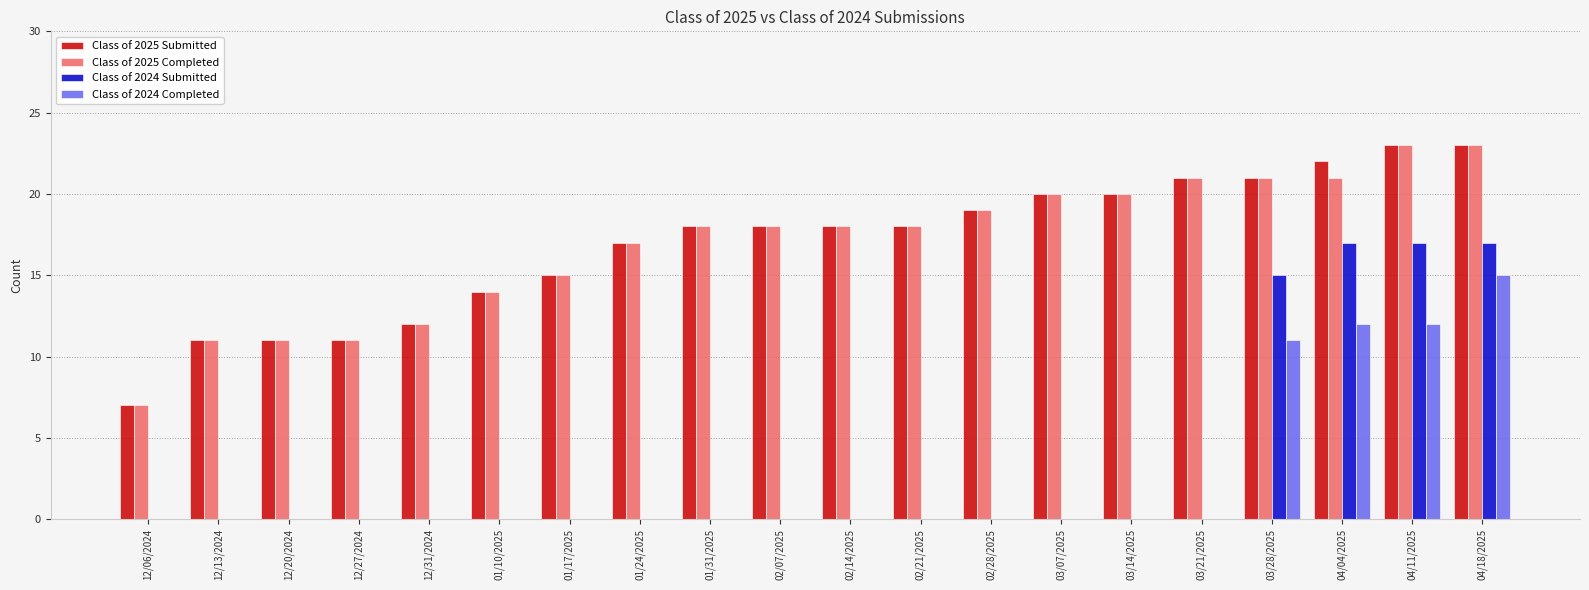

What is the average value of the Class of 2025 Completed series?

17